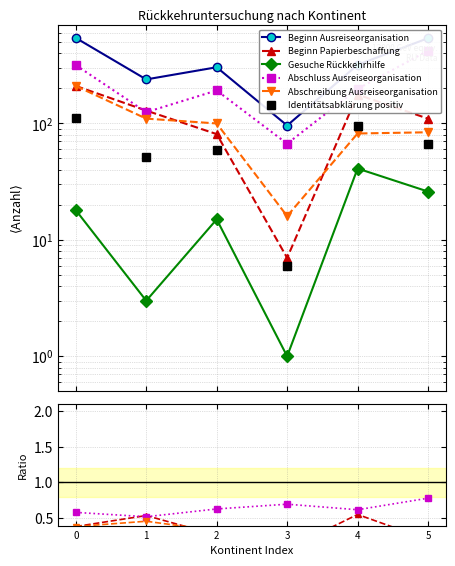

What is the spread (max minus min) of values at 1?

239.0